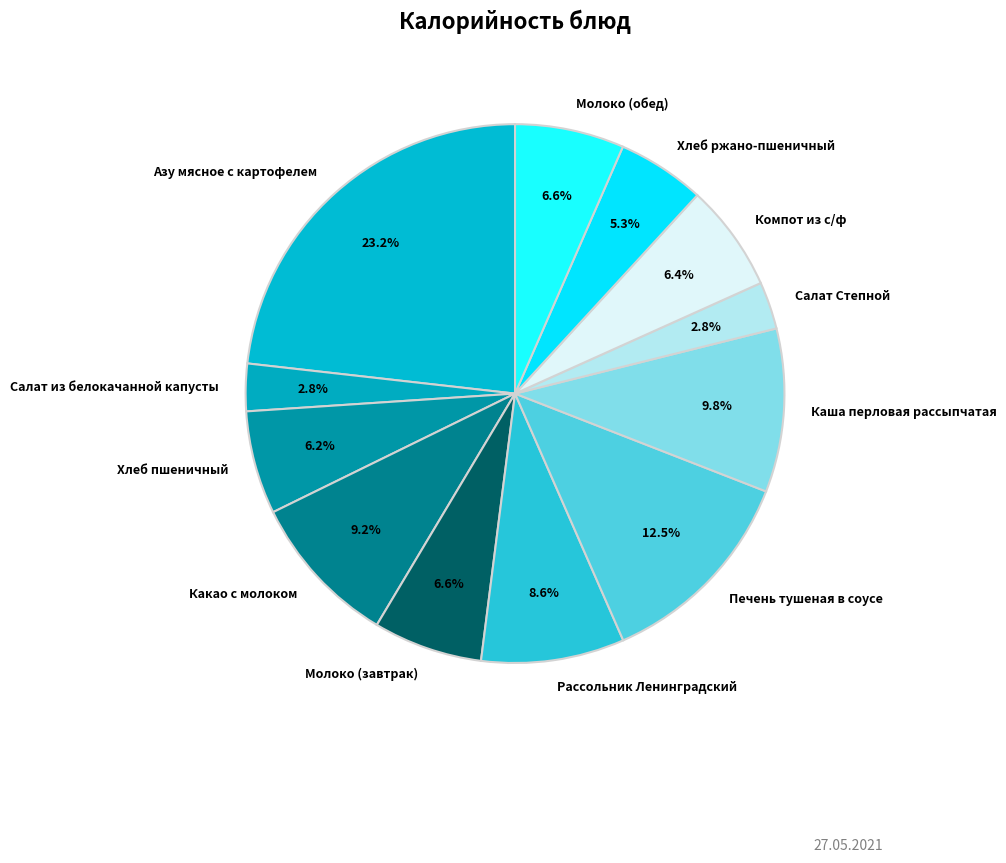

What percentage is the Азу мясное с картофелем slice, to the nearest percent?

23%